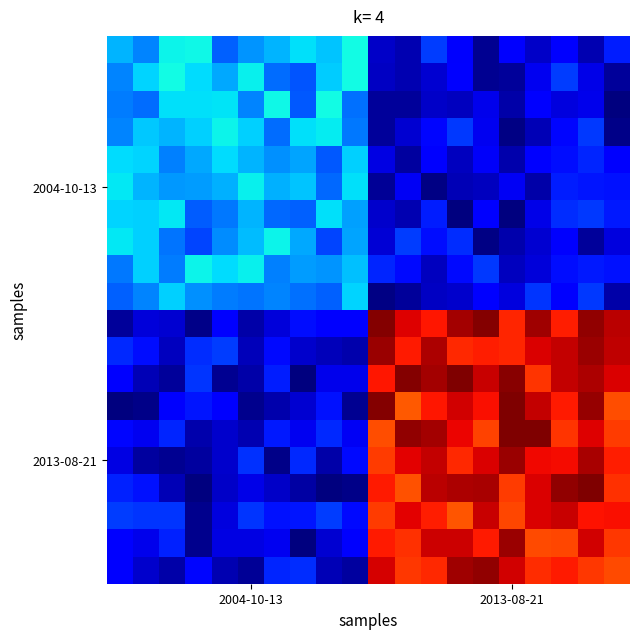

Count the number of categories in the chart.

20